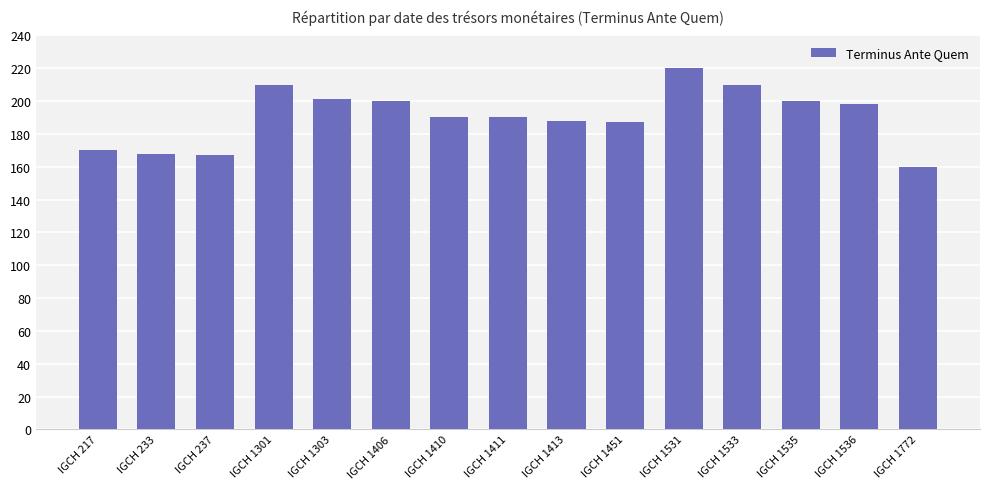

Count the number of data series in this chart.

1